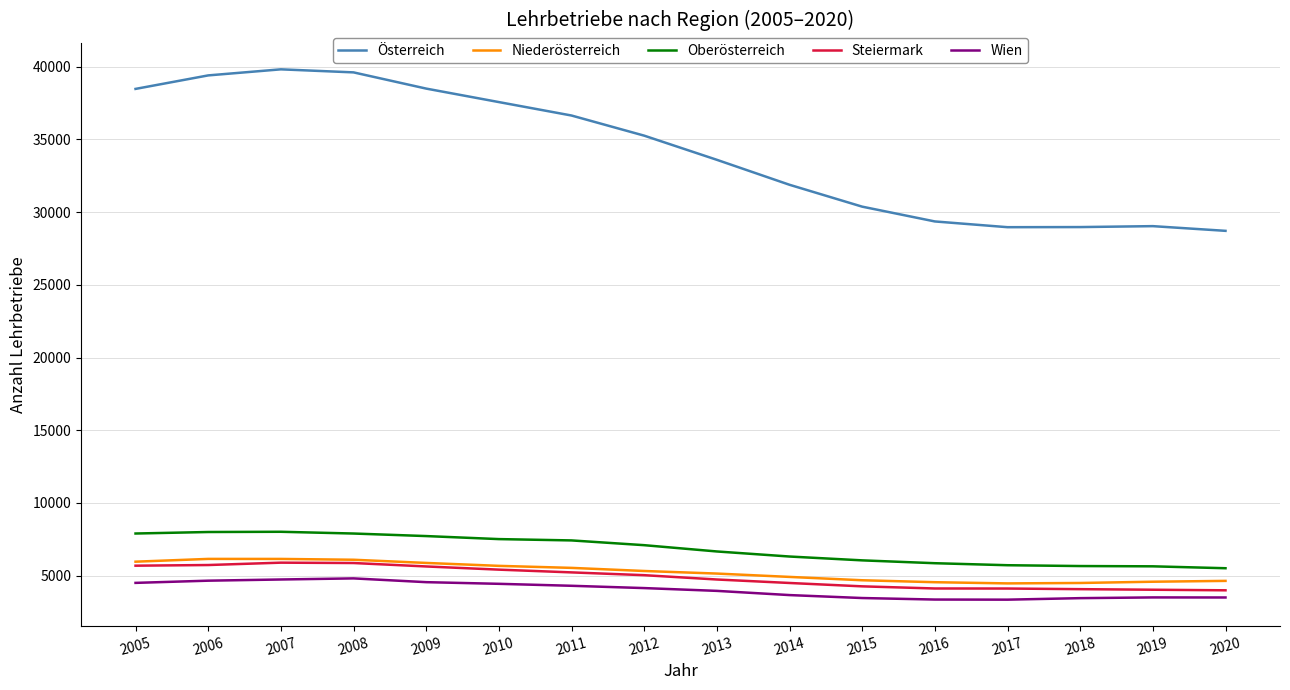

What is the maximum value for Niederösterreich?

6155